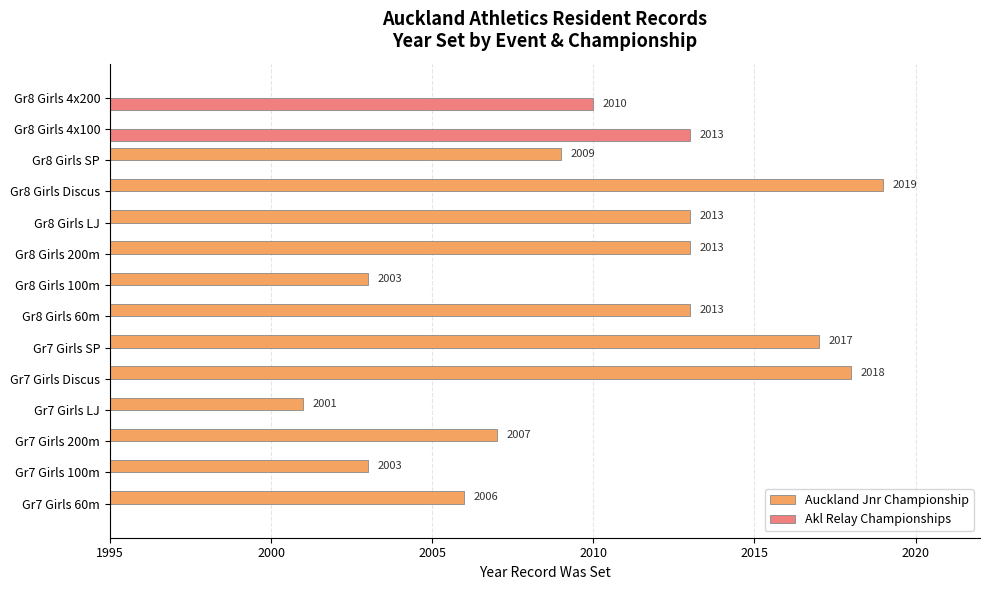

Is it true that Akl Relay Championships equals -663 at Gr8 Girls Discus?

False